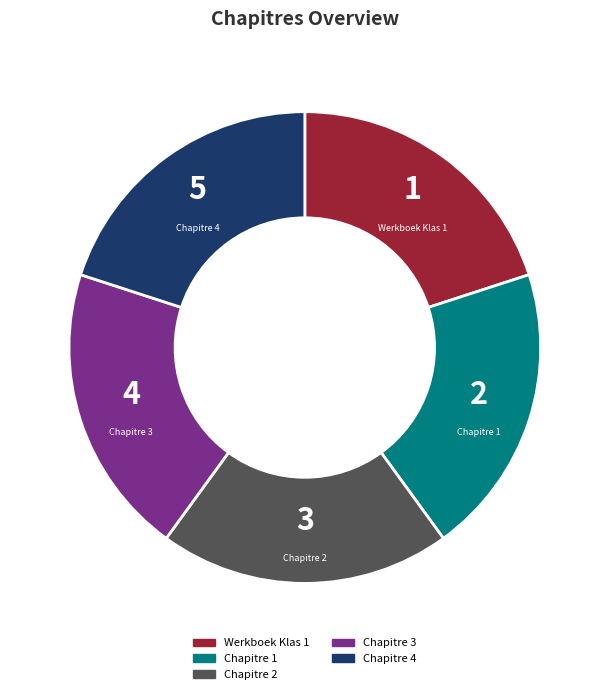

Is there any slice that represents more than half of the pie?

No